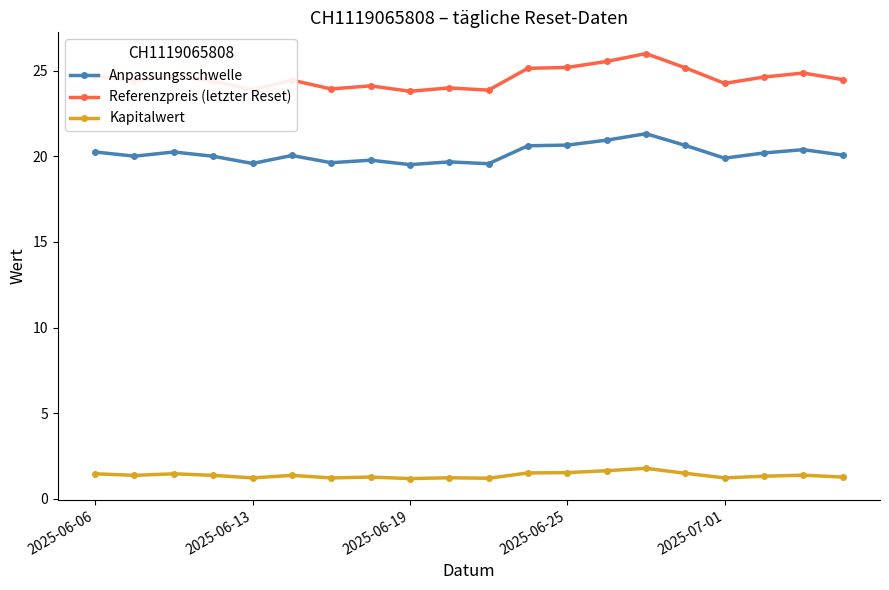

What is the difference between the second highest and second lowest values in the Anpassungsschwelle series?

1.4